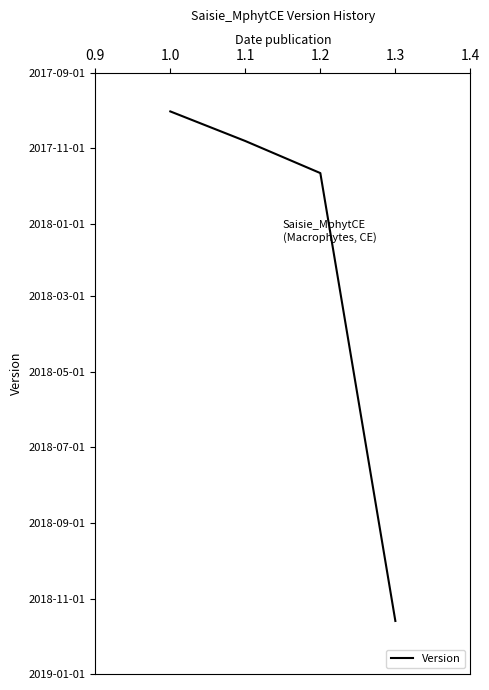

Reading right to left, what are all the values shown in this chart?

17854	17491	17465	17441